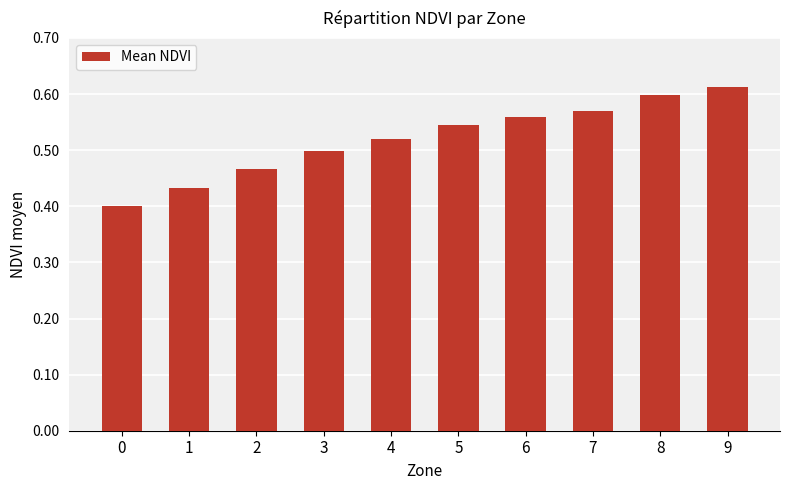

Is it true that the value at 4 is 0.5?

True